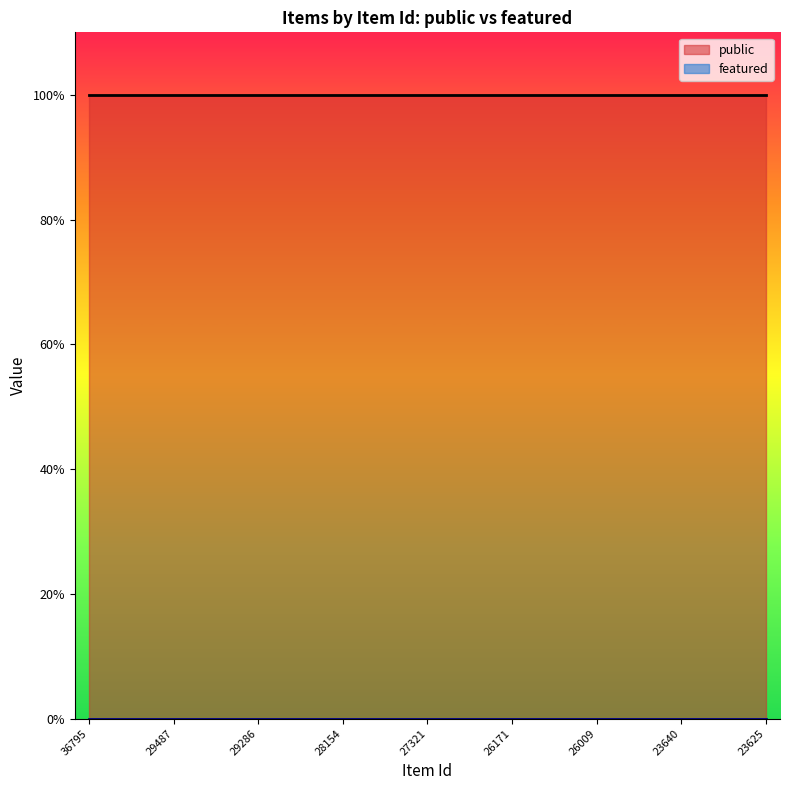

What is the maximum value for public?

1